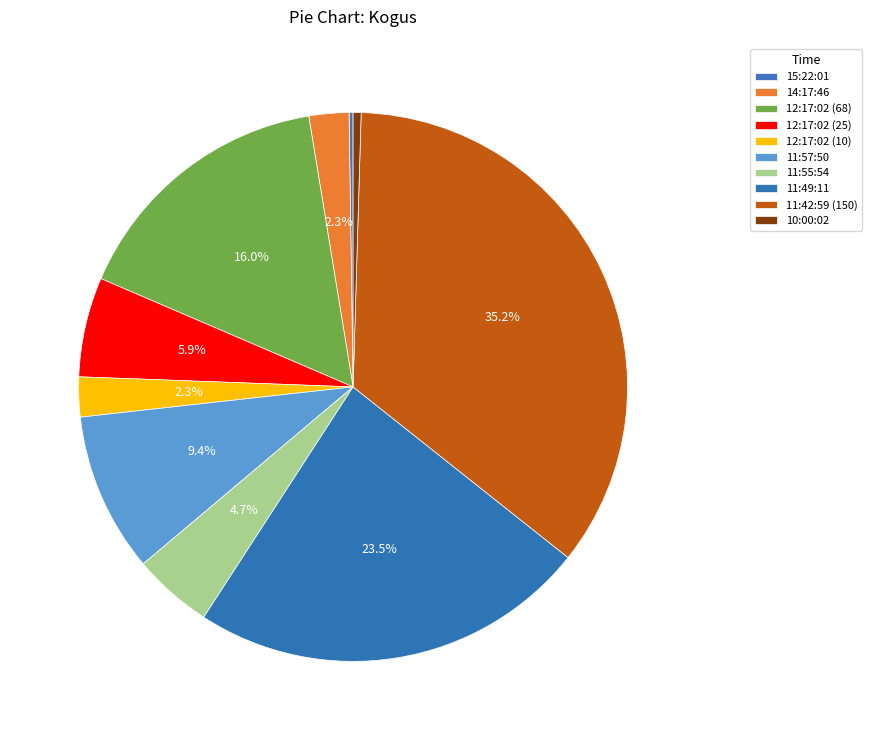

Does 11:49:11 represent more than half of the total?

No